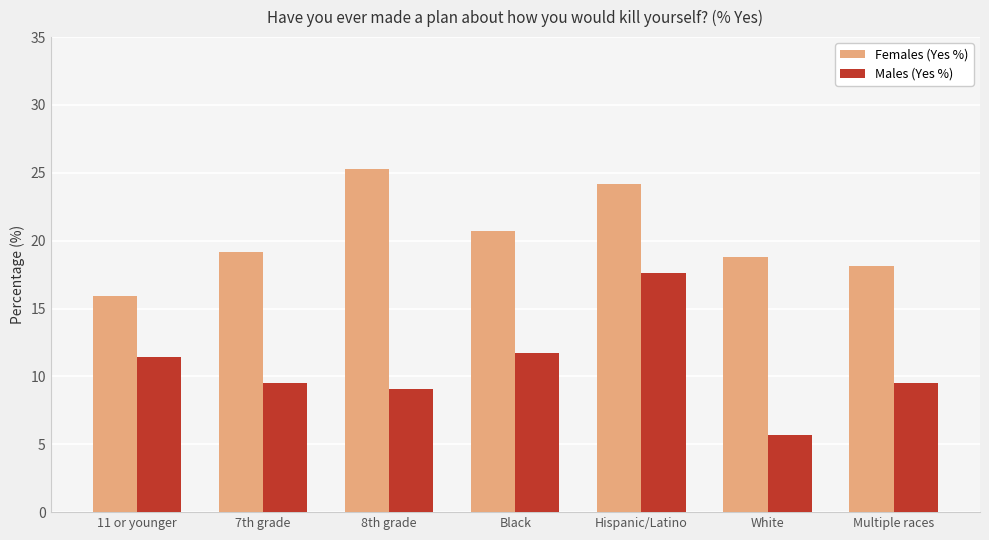

Which series has the widest spread of values?

Males (Yes %)